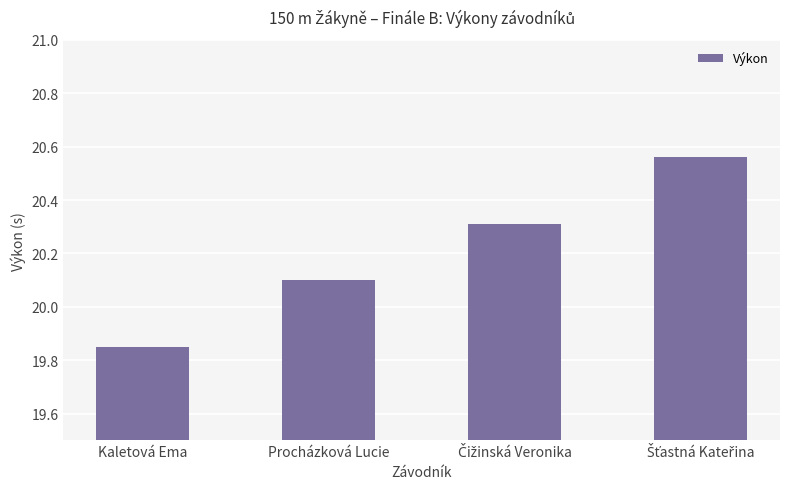

How many data points does each series have?

4